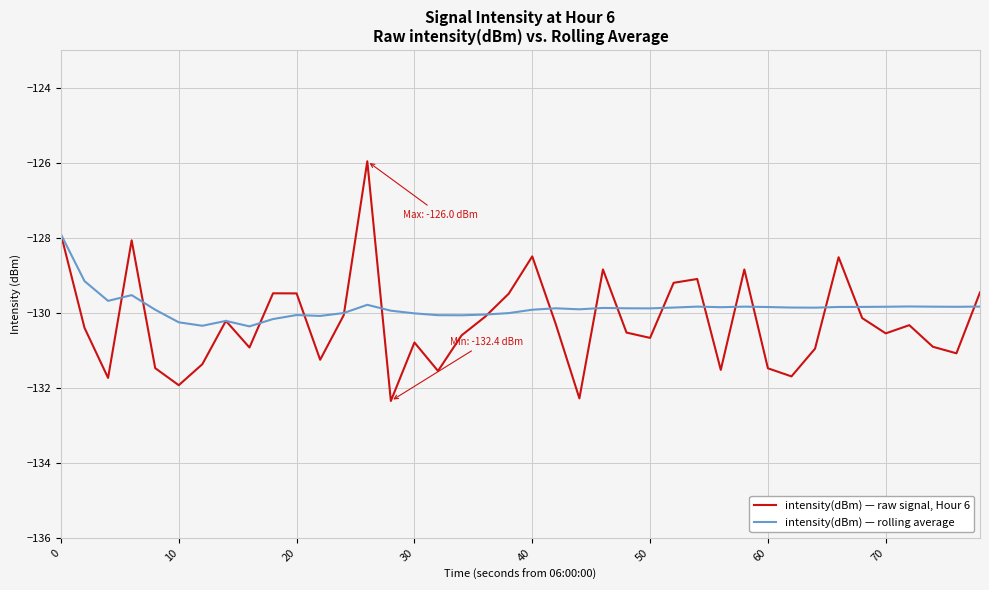

List the series in order of their overall mean, highest first.

intensity(dBm) — rolling average, intensity(dBm) — raw signal, Hour 6